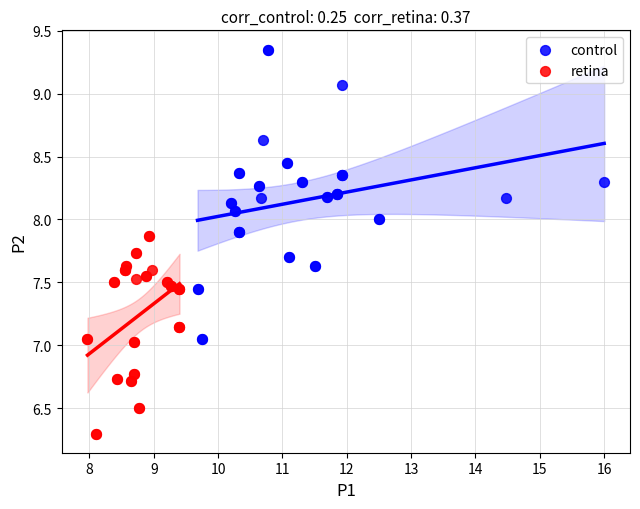

Which series contains the highest Y value?

control